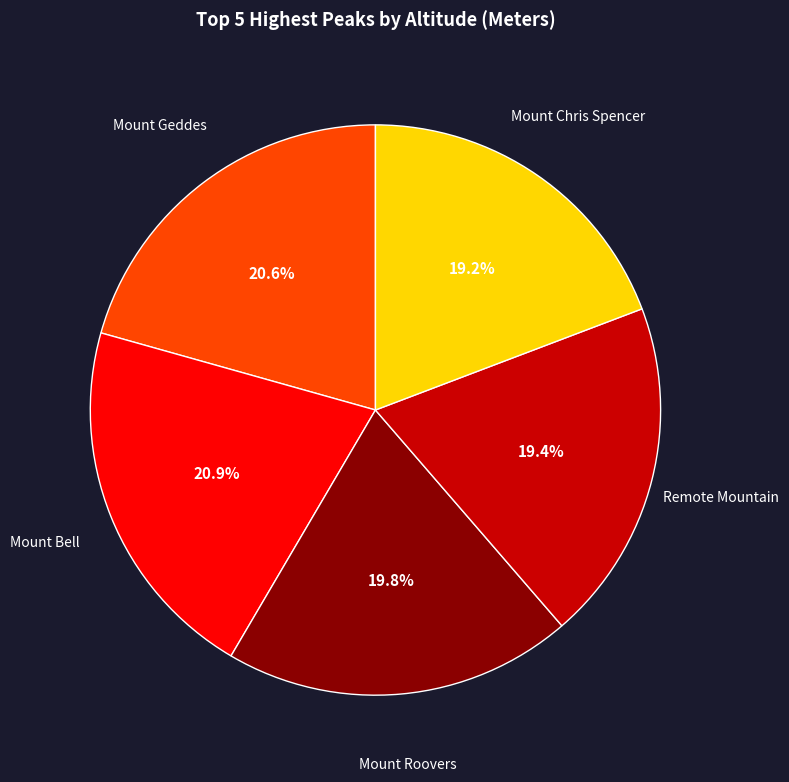

Does any single category account for the majority?

No